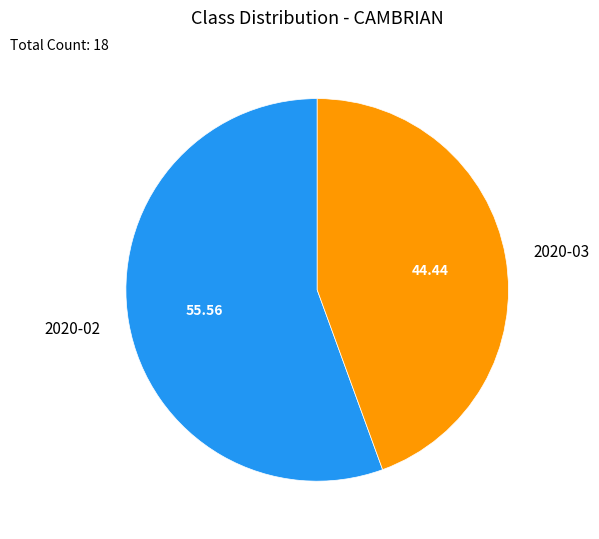

Which category has the biggest portion of the pie?

2020-02